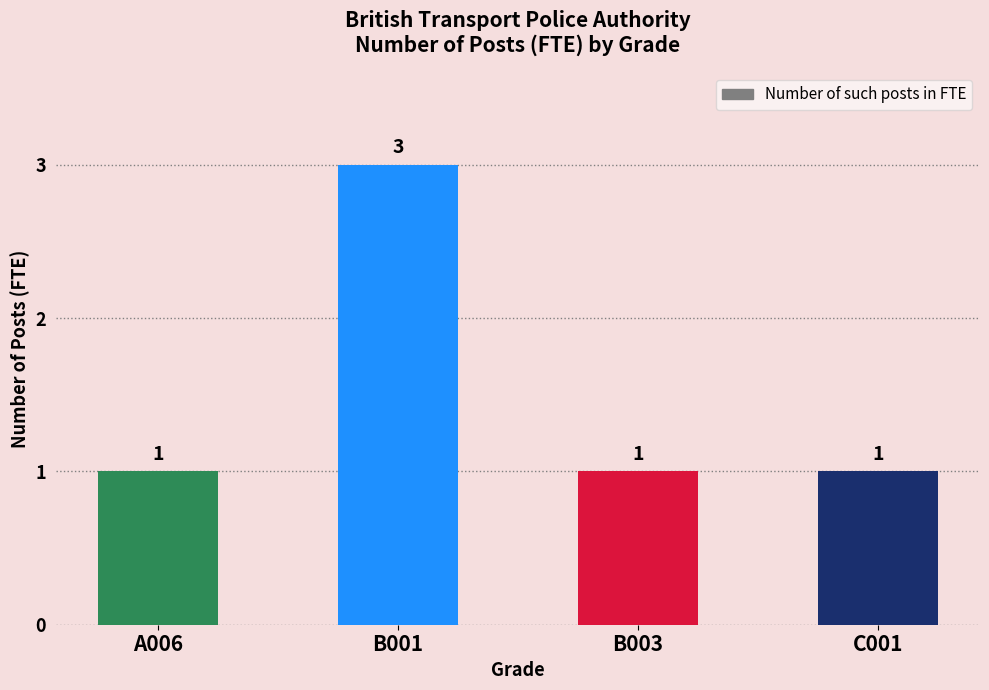

The chart shows a value of 1 at B003. True or false?

True